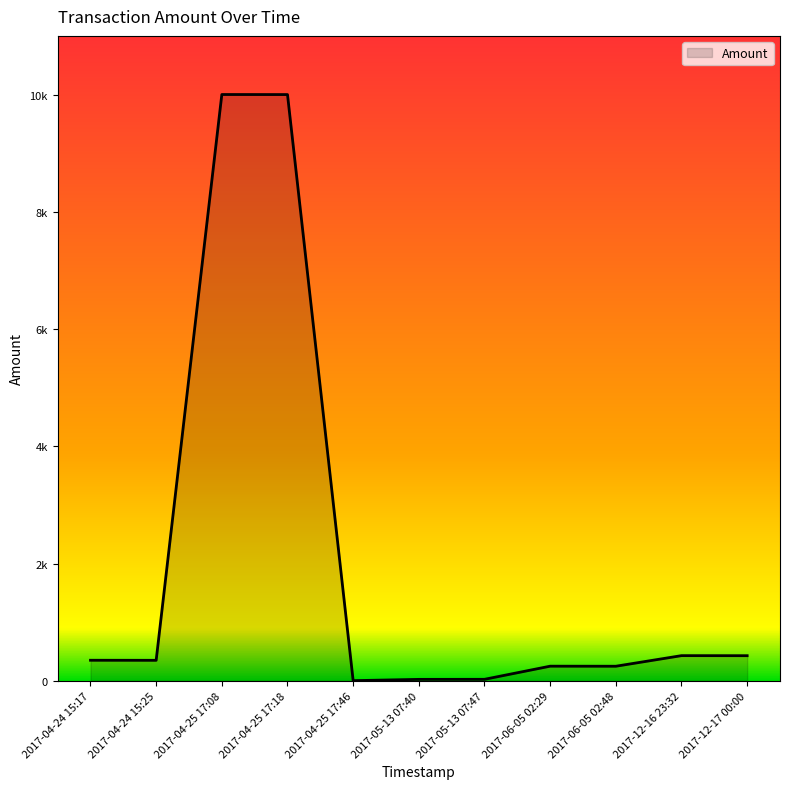

Does the chart have visible grid lines?

No